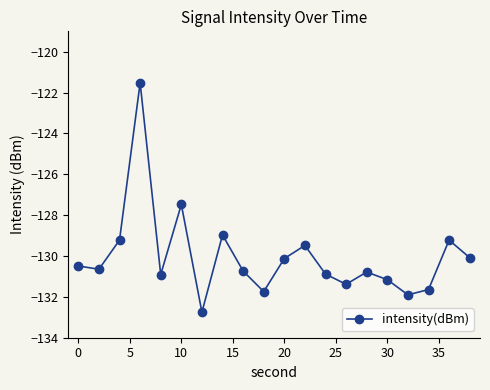

How many interior local peaks (higher than both neighbors) does the data have?

6